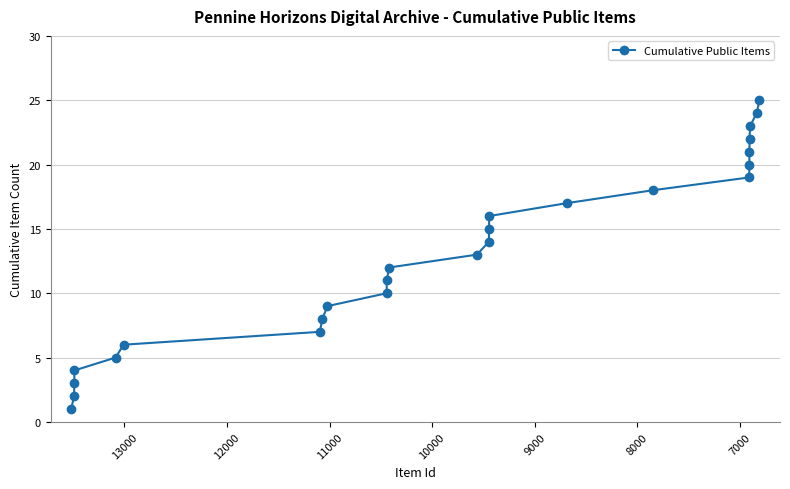

What is the smallest value displayed?

1